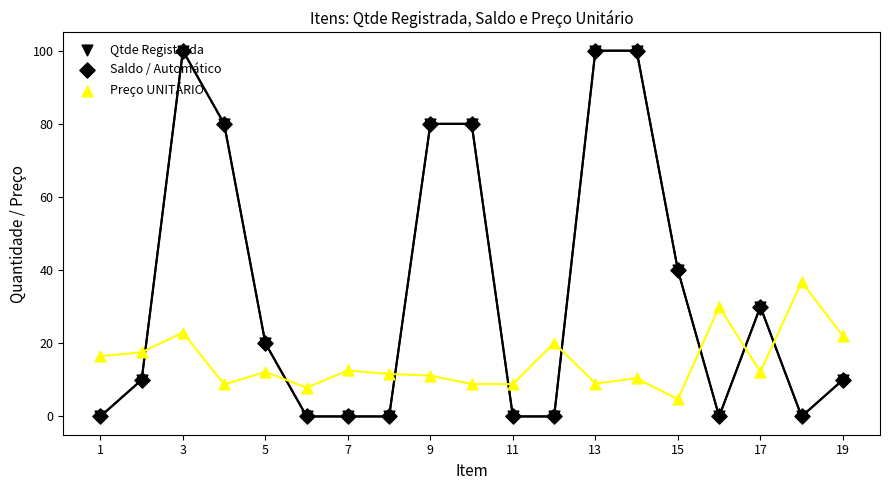

Which series has the largest total across all categories?

Qtde Registrada